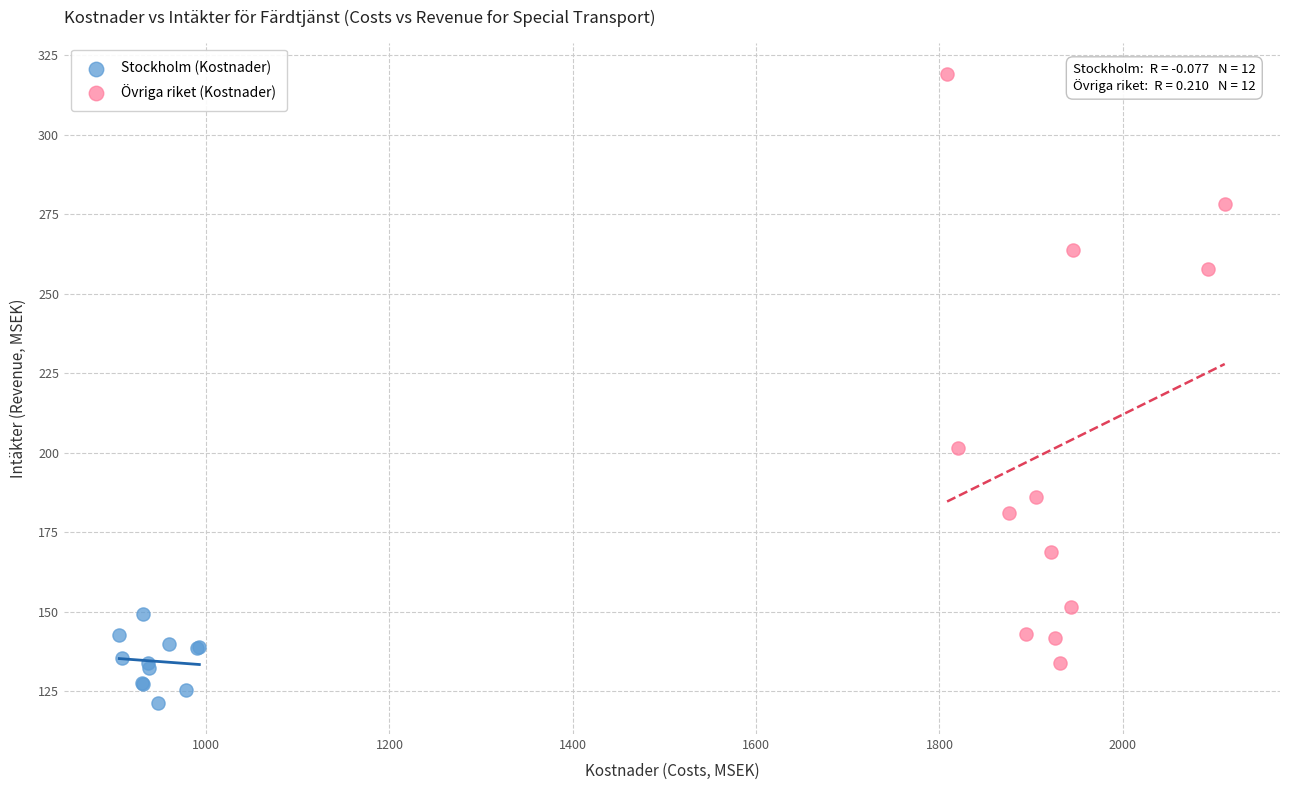

Which series reaches the maximum Y coordinate?

Övriga riket (Kostnader)